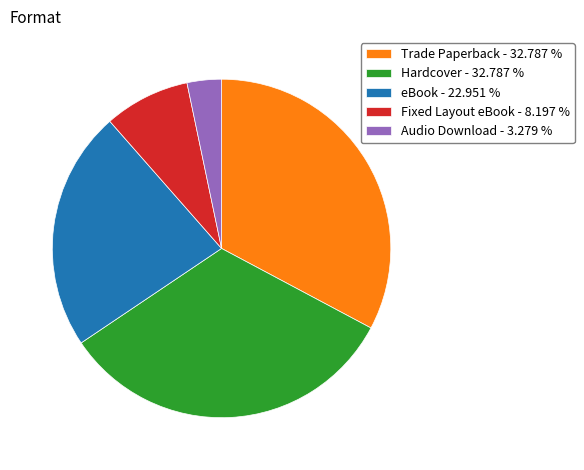

Is there any slice that represents more than half of the pie?

No